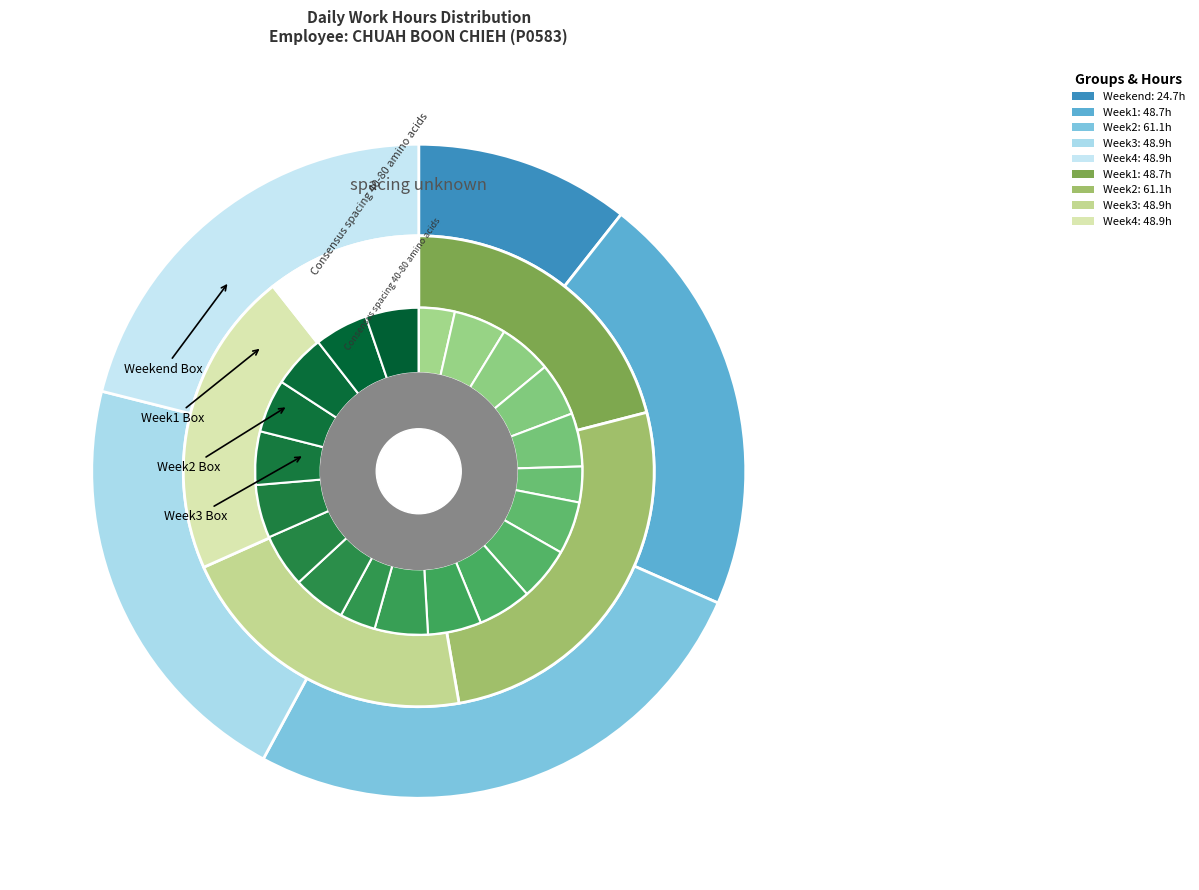

To the nearest percent, what portion does 9 represent?

5%